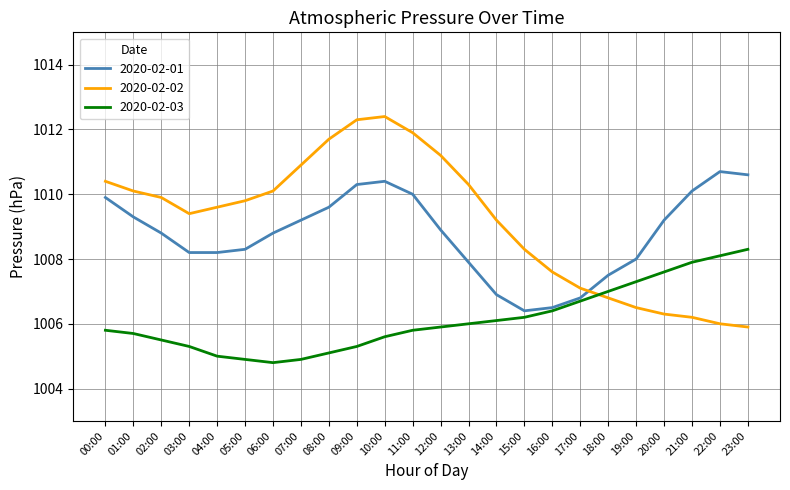

What position from the left is 17:00?

18